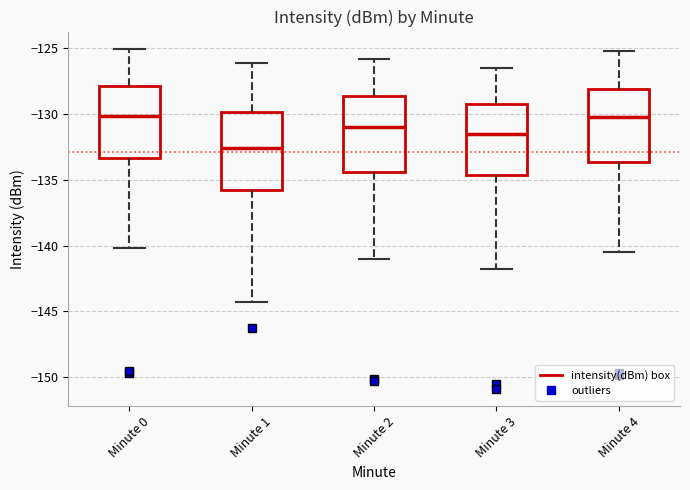

Reading left to right, read every box against the y-axis: the position of its median line, the range the box covers, and the ends of its whiskers. The values are not printed on the chart, so give them approximately, as read against the axis.

Minute 0: median -130.0, box -133.5 to -128.0, whiskers -140.0 to -125.0
Minute 1: median -132.5, box -136.0 to -130.0, whiskers -144.5 to -126.0
Minute 2: median -131.0, box -134.5 to -128.5, whiskers -141.0 to -126.0
Minute 3: median -131.5, box -134.5 to -129.0, whiskers -142.0 to -126.5
Minute 4: median -130.0, box -133.5 to -128.0, whiskers -140.5 to -125.0